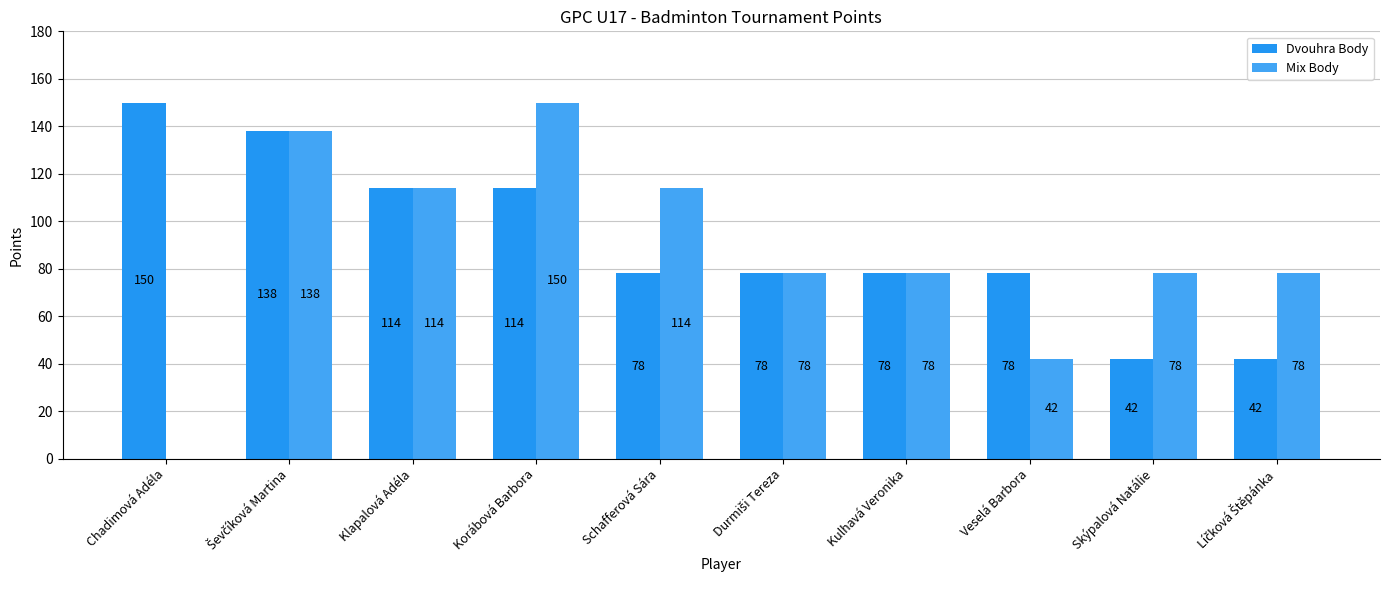

Are the bars horizontal?

No